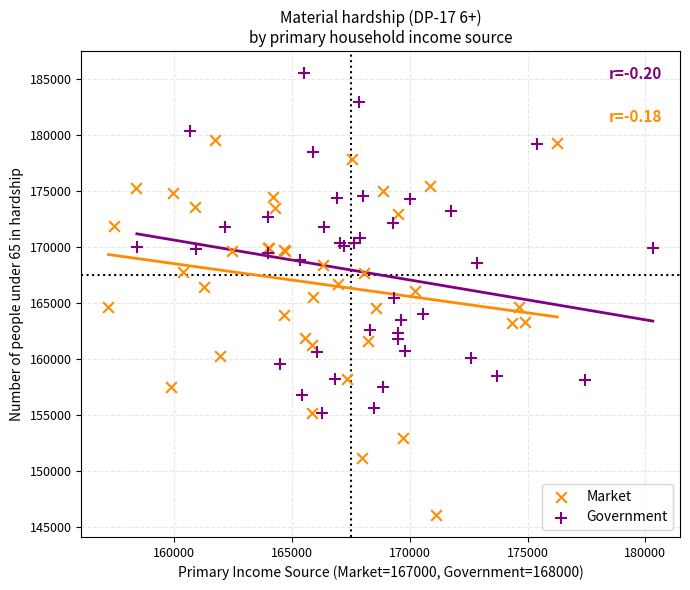

Which series has the widest spread of Y values?

Market